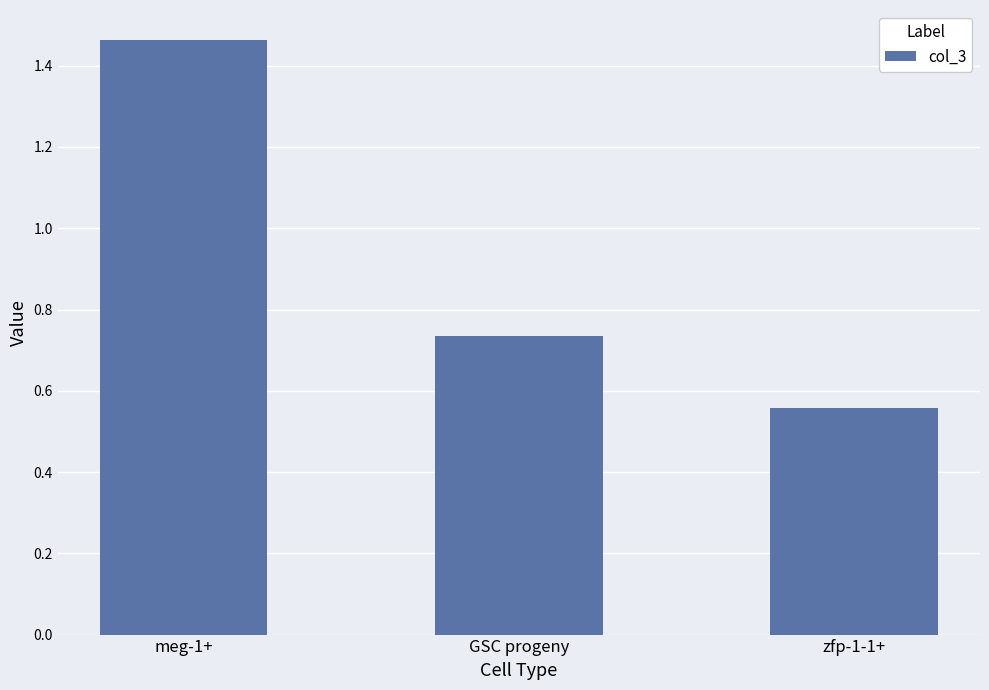

List the labels in order of value, largest first.

meg-1+, GSC progeny, zfp-1-1+